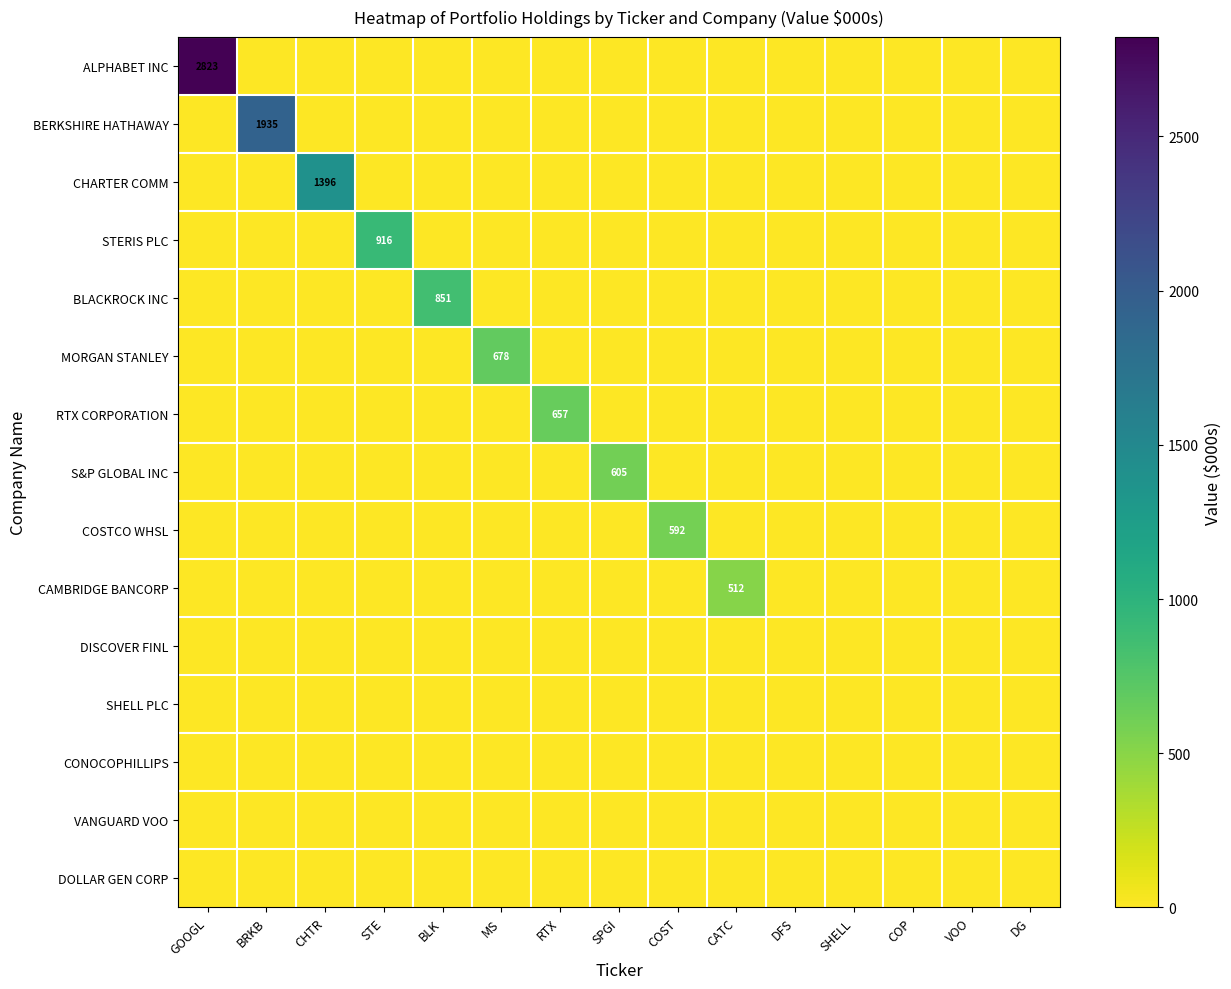

True or false: RTX CORPORATION has a value of 657 at RTX.

True